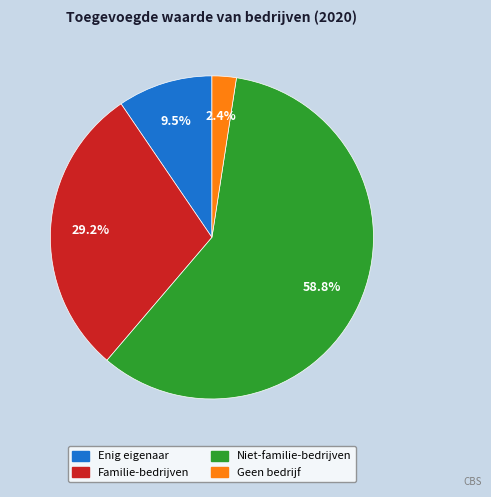

Is Familie-bedrijven the majority of the pie?

No